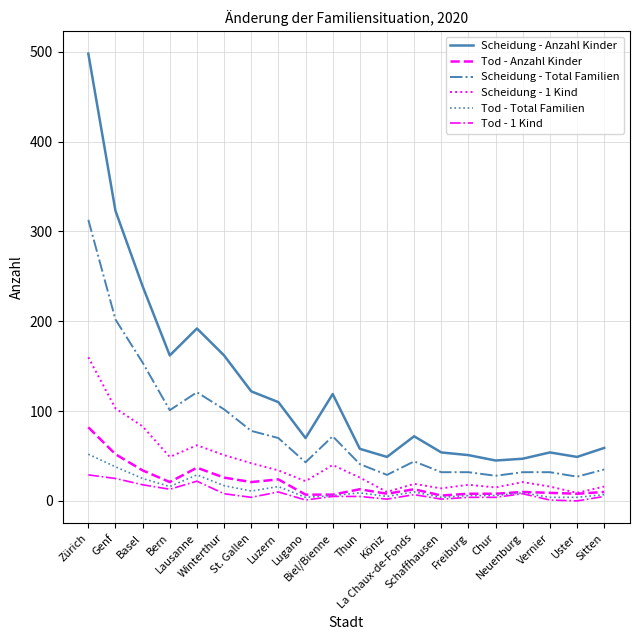

Rank the series by their maximum value, from lowest to highest.

Tod - 1 Kind, Tod - Total Familien, Tod - Anzahl Kinder, Scheidung - 1 Kind, Scheidung - Total Familien, Scheidung - Anzahl Kinder